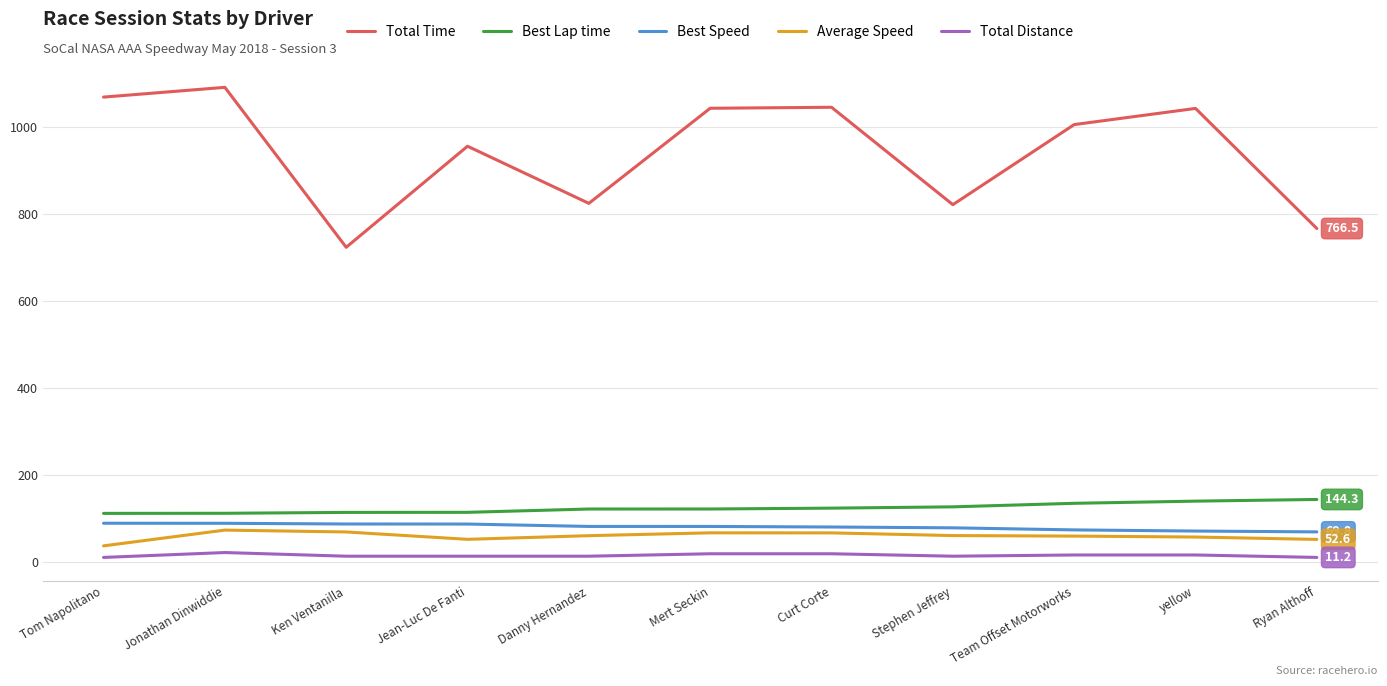

List the series in order of their peak value, highest first.

Total Time, Best Lap time, Best Speed, Average Speed, Total Distance